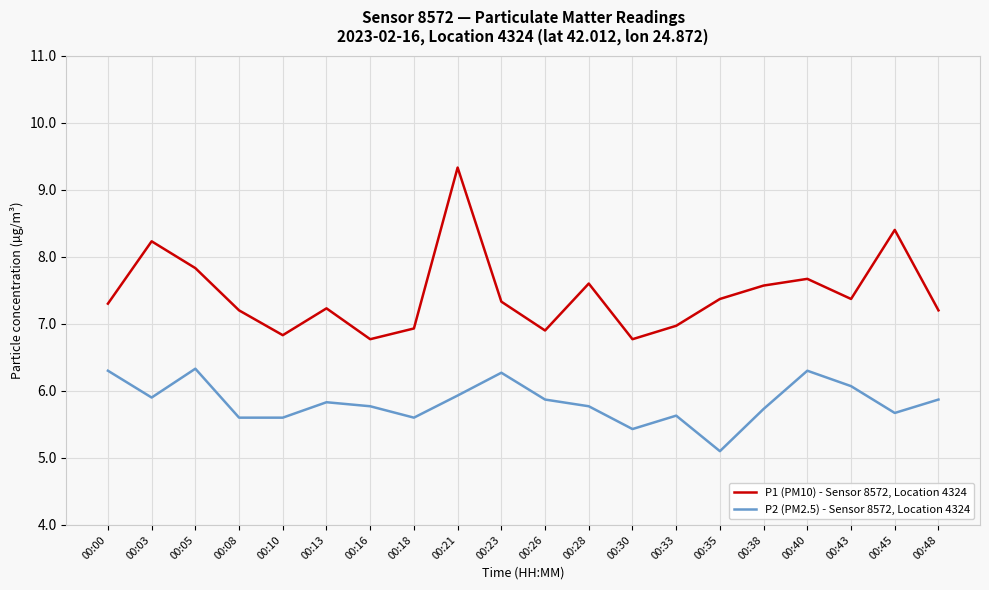

The P1 (PM10) - Sensor 8572, Location 4324 series shows 12.1 at 00:00. True or false?

False